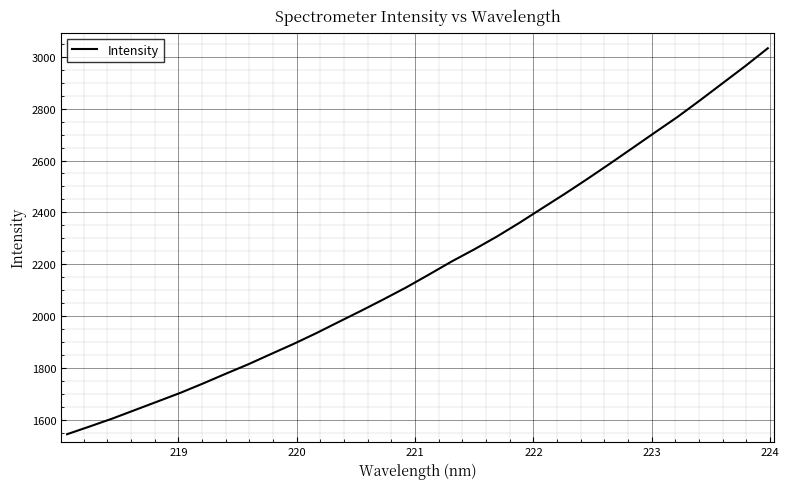

What is the smallest value displayed?

1546.4